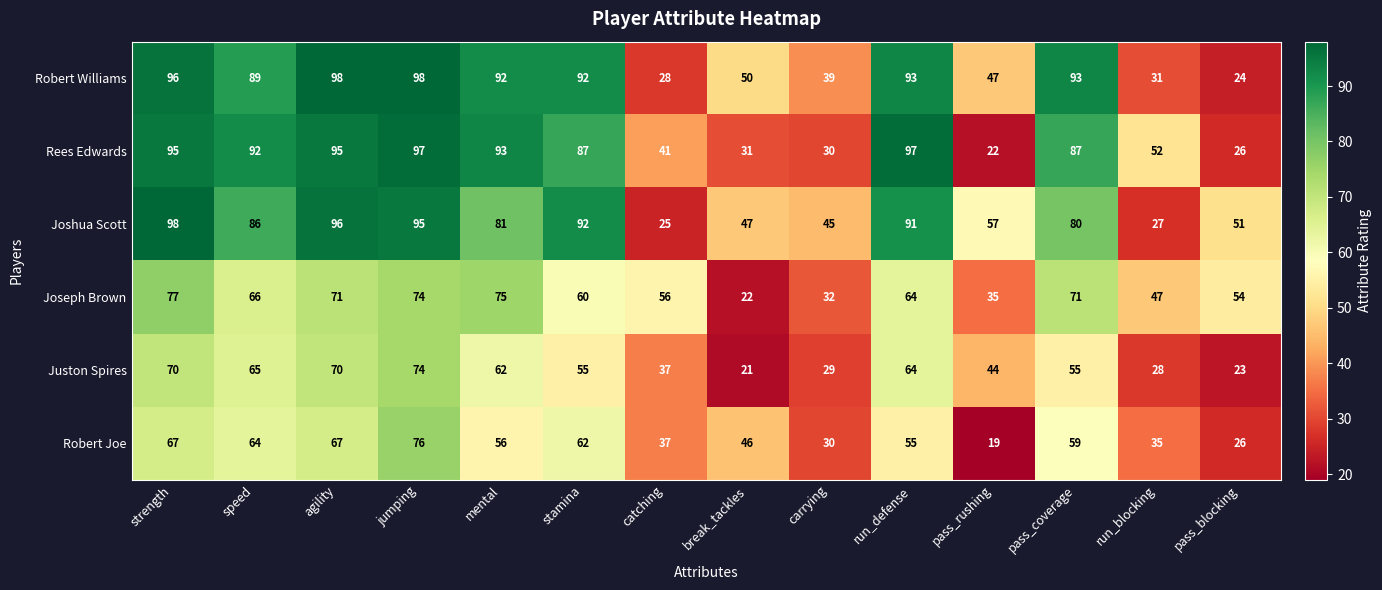

What is the smallest value displayed?

19